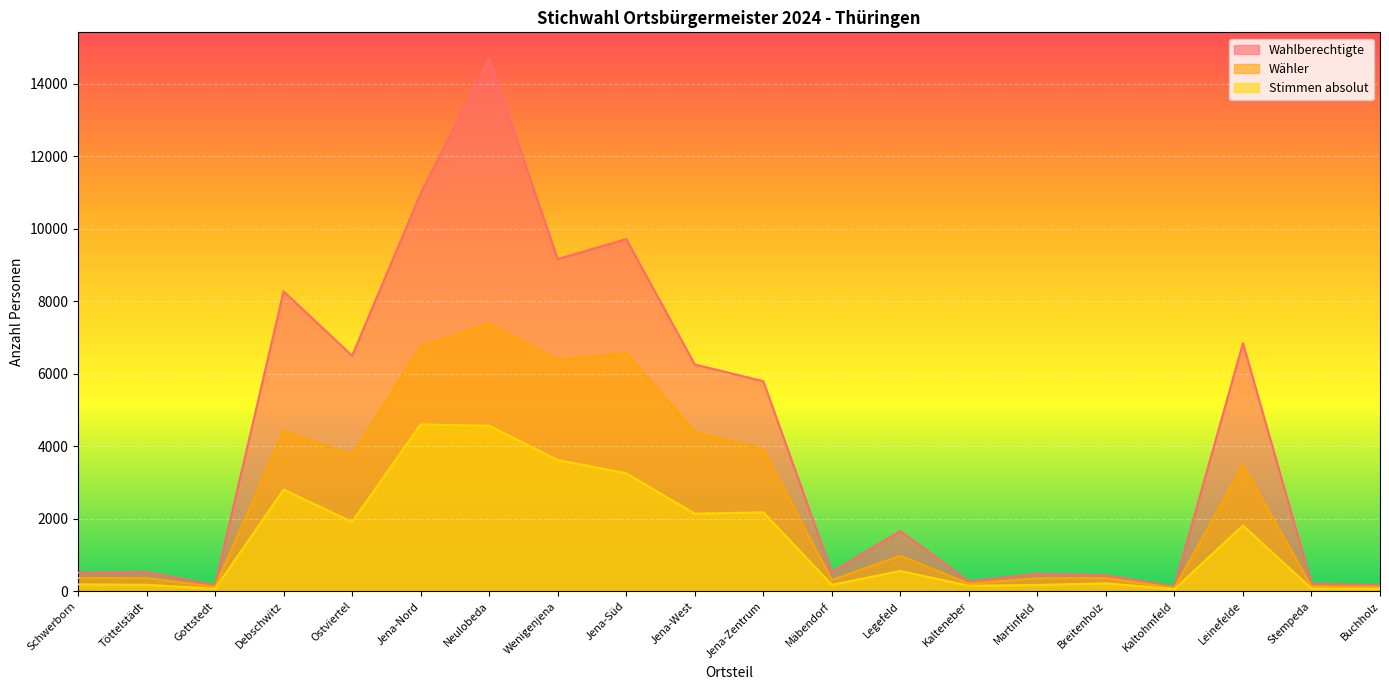

What is the sum of all Wahlberechtigte values?

83321